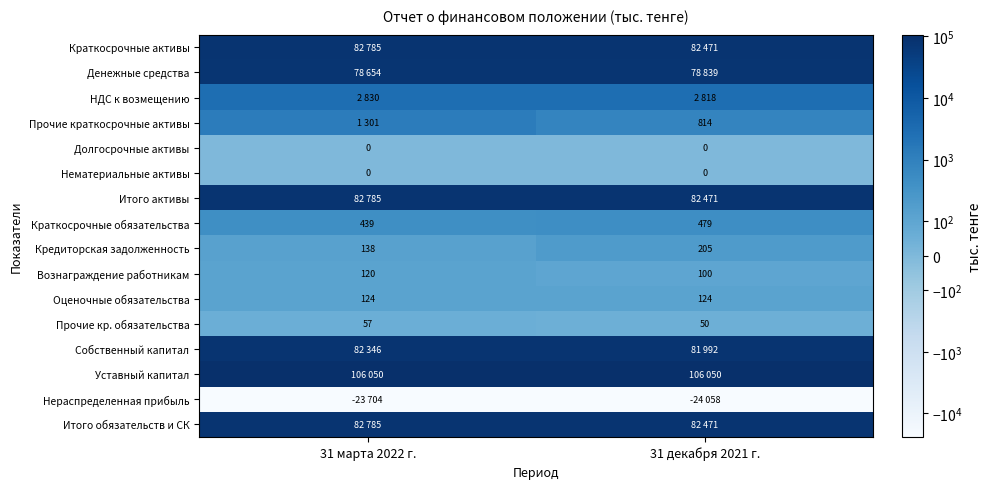

Is it true that Краткосрочные обязательства equals 764 at 31 декабря 2021 г.?

False